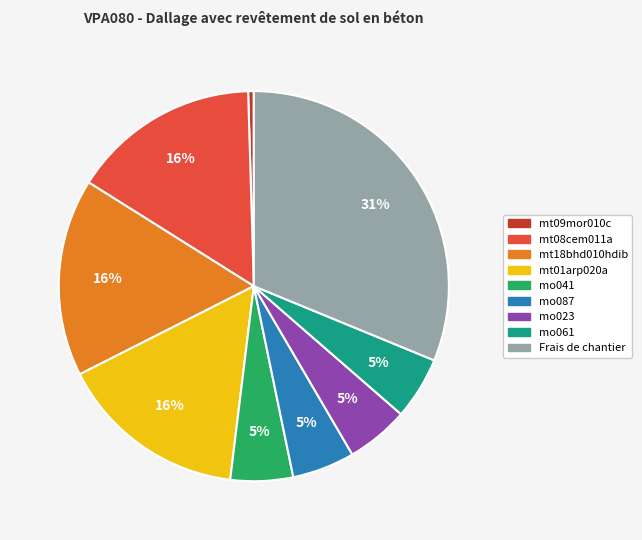

To the nearest percent, what percentage of the pie is Frais de chantier?

31%